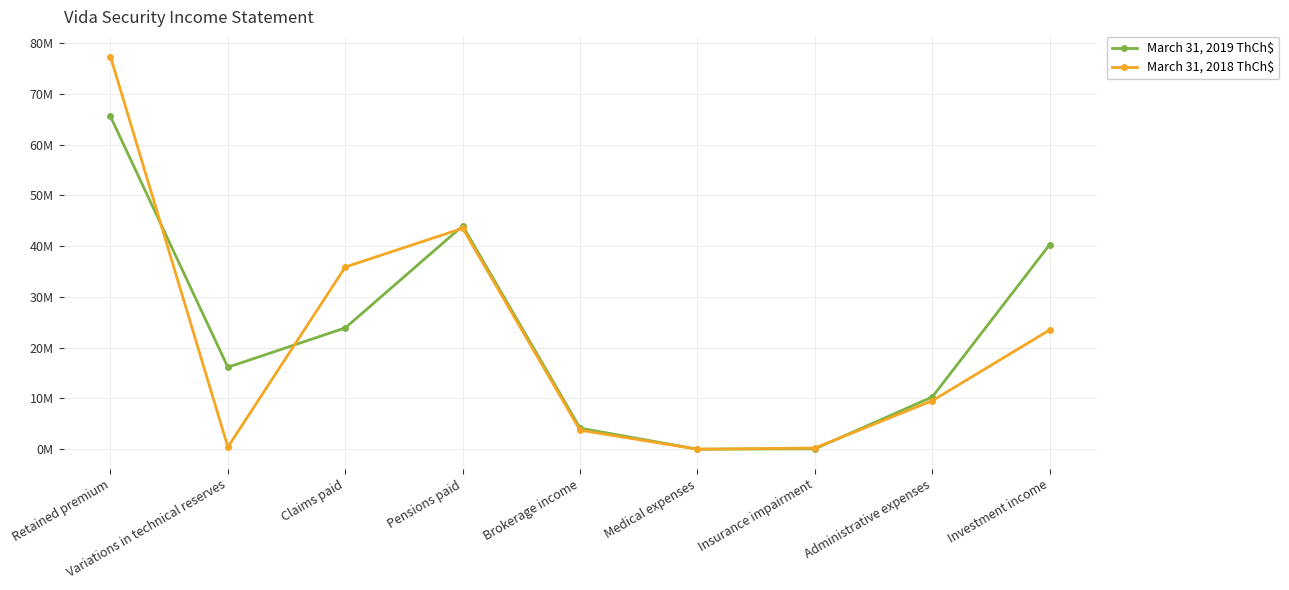

Which series ends up on top after the final intersection of March 31, 2019 ThCh$ and March 31, 2018 ThCh$?

March 31, 2019 ThCh$